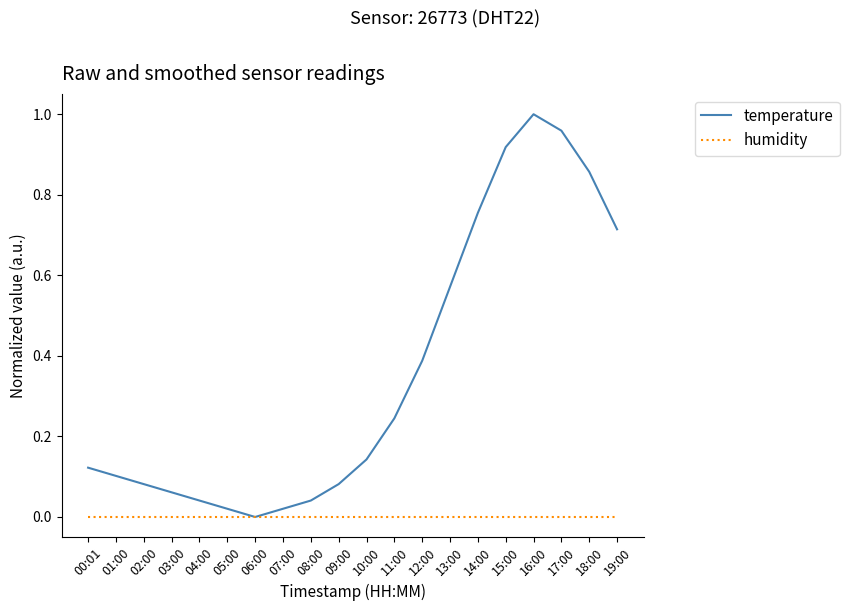

Which series has the largest total across all categories?

temperature